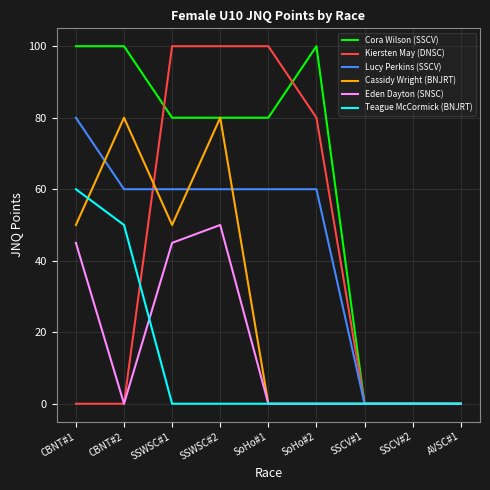

Which series changed the most between CBNT#1 and AVSC#1?

Cora Wilson (SSCV)